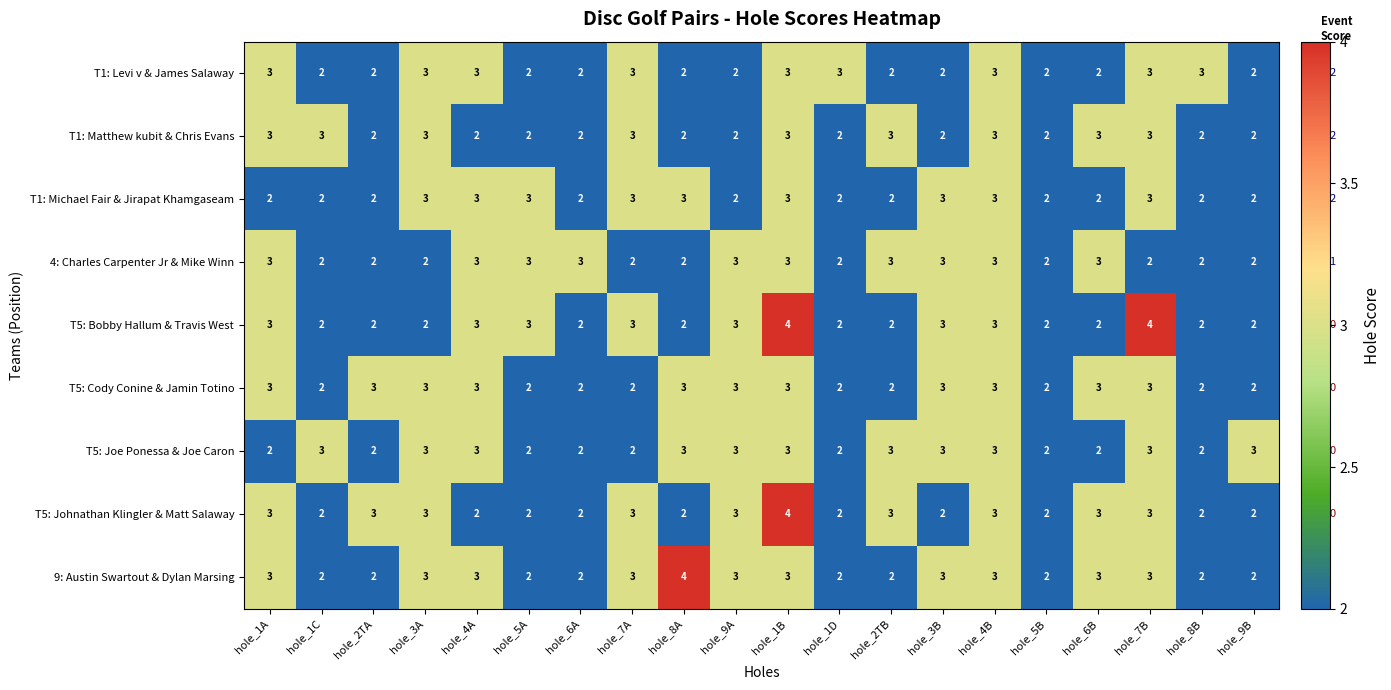

What is the maximum value shown in the chart?

4